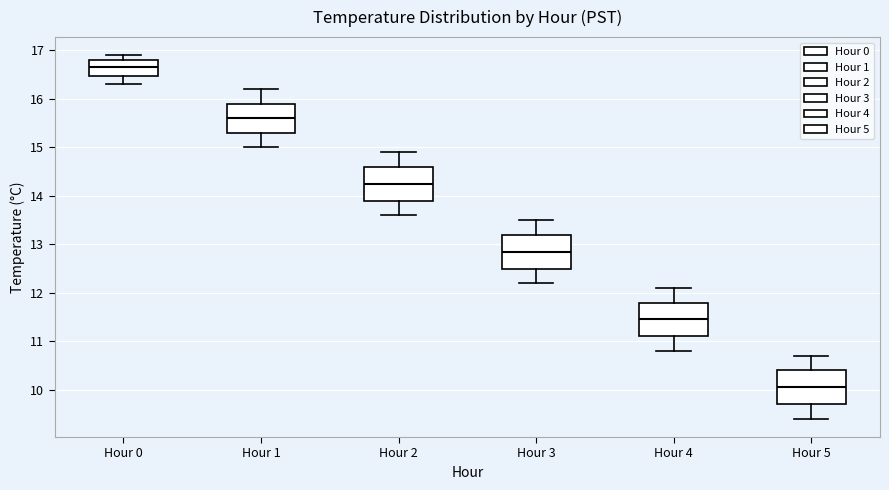

Where is the upper edge of the box for Hour 2 on the y-axis? The values are not printed on the chart, so give them approximately, as read against the axis.

14.6